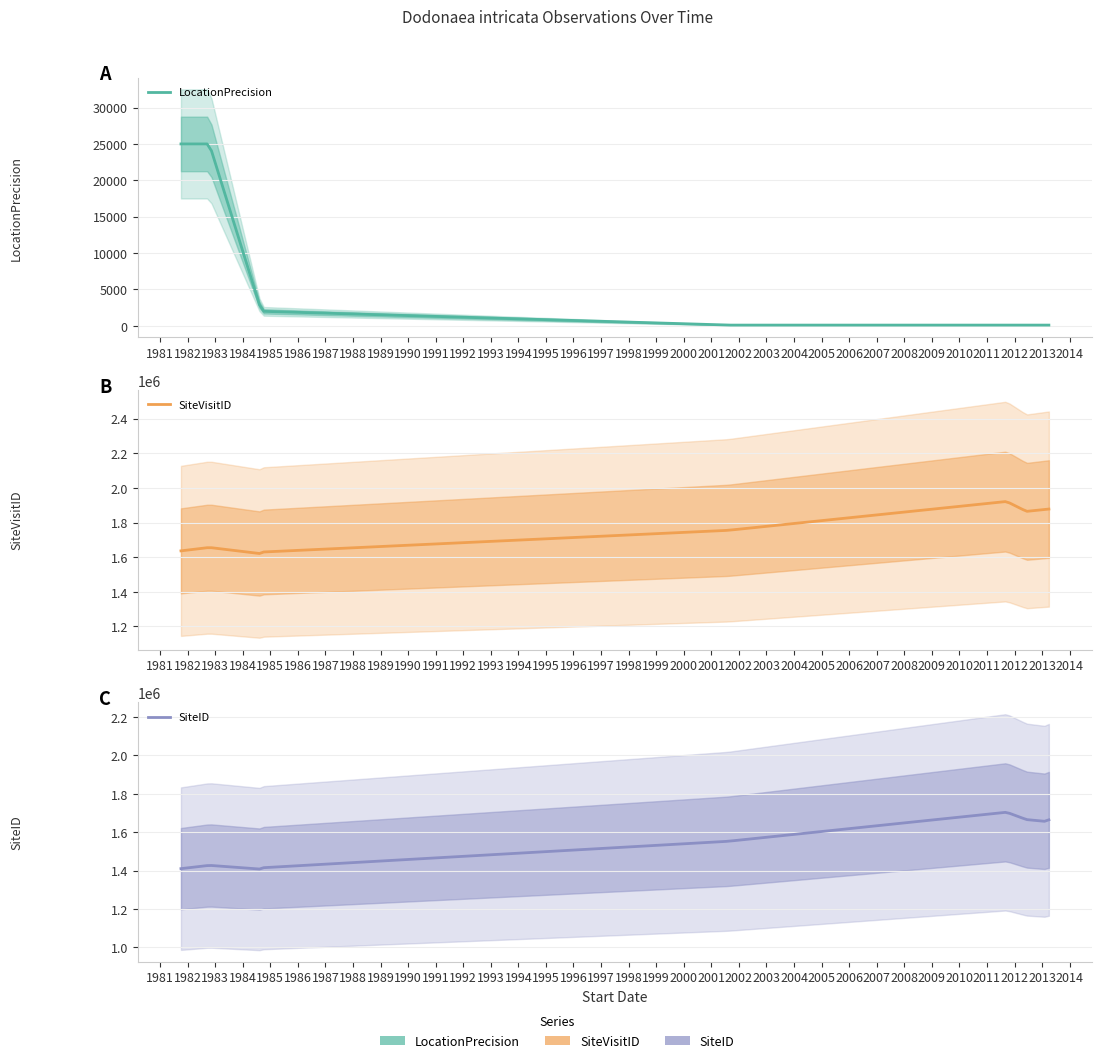

True or false: SiteID and SiteVisitID intersect in this chart.

False